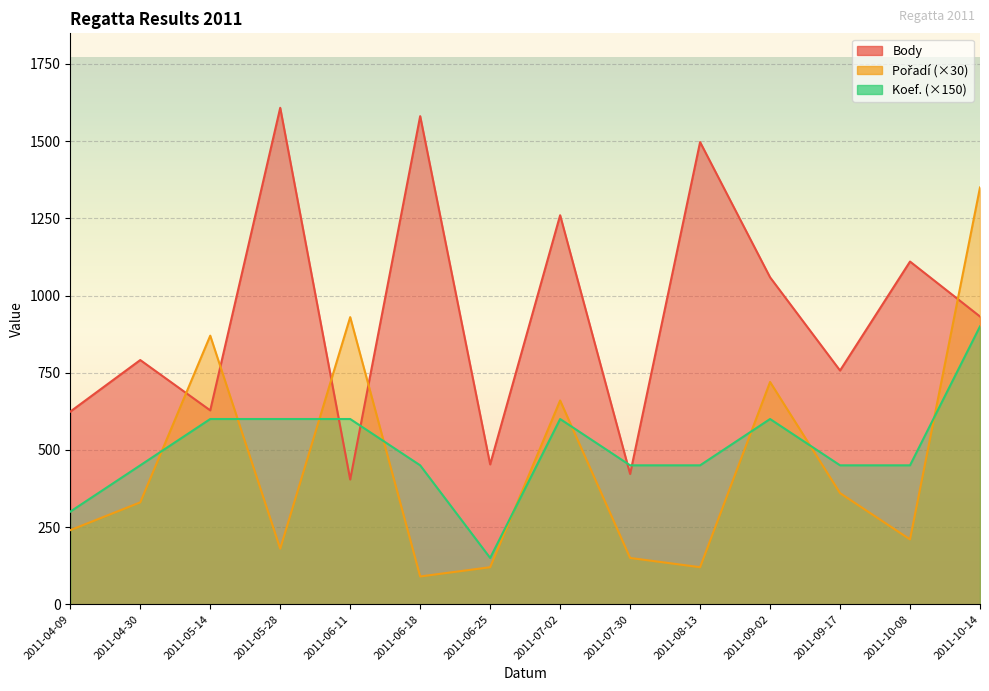

What is the label of the 4th point from the right?

2011-09-02